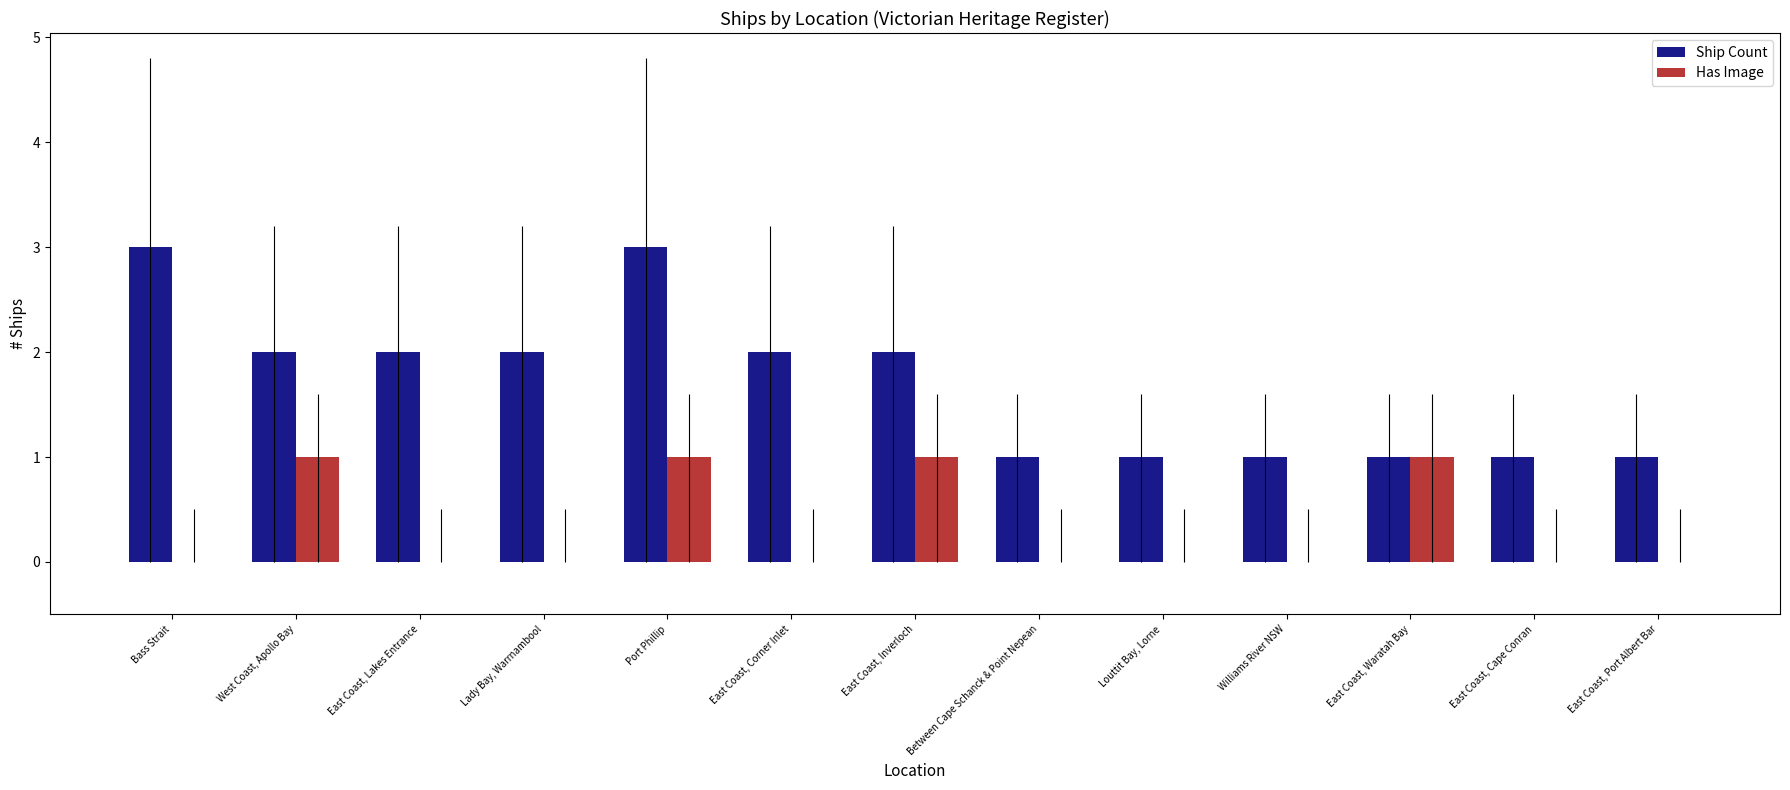

How many series are shown in this chart?

2